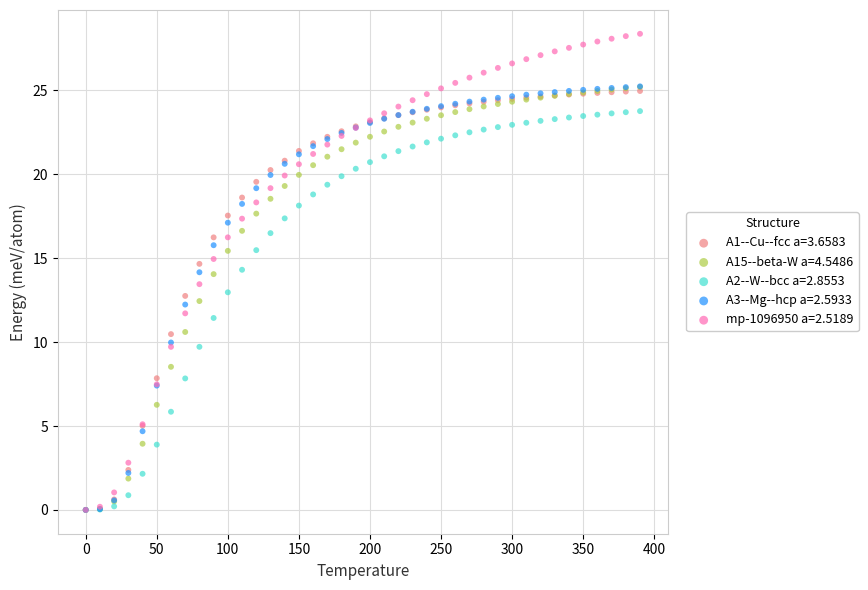

Which series has the largest Y range (max minus min)?

mp-1096950 a=2.5189